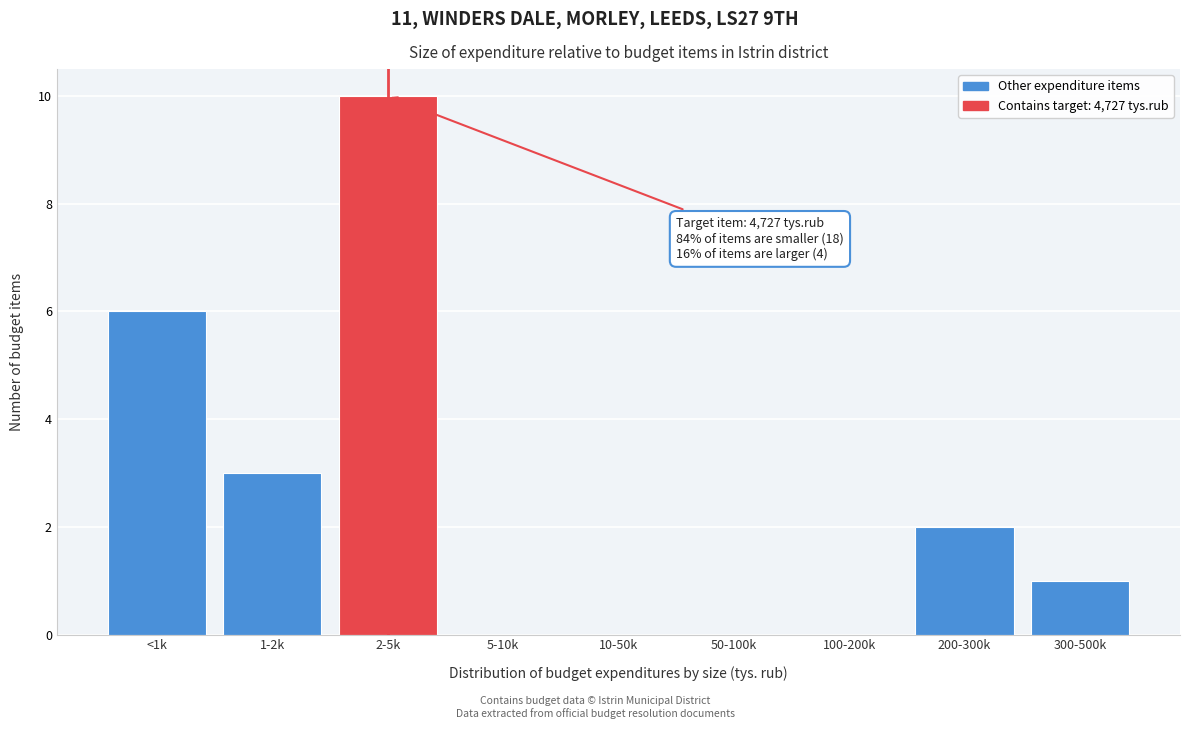

Reading right to left, what are all the values shown in this chart?

300-500k=1	200-300k=2	100-200k=0	50-100k=0	10-50k=0	5-10k=0	2-5k=10	1-2k=3	<1k=6